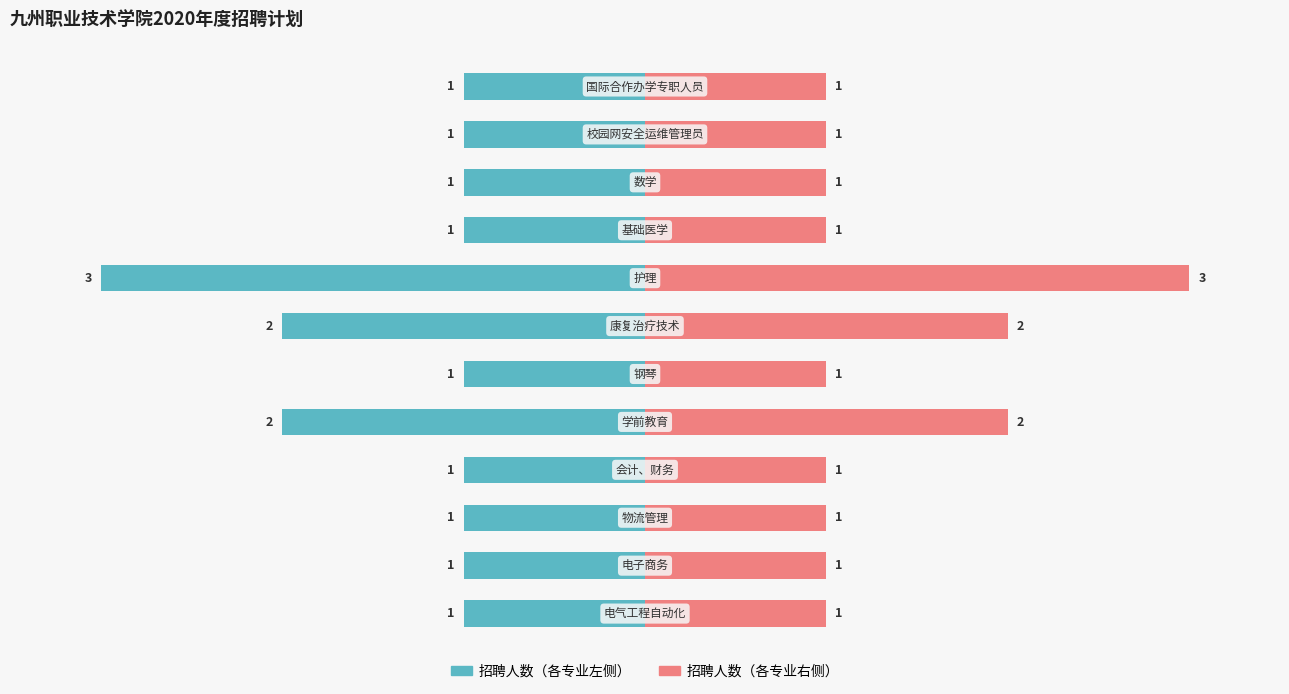

What is the value of the 招聘人数（右） bar at the 12th from the left?

1